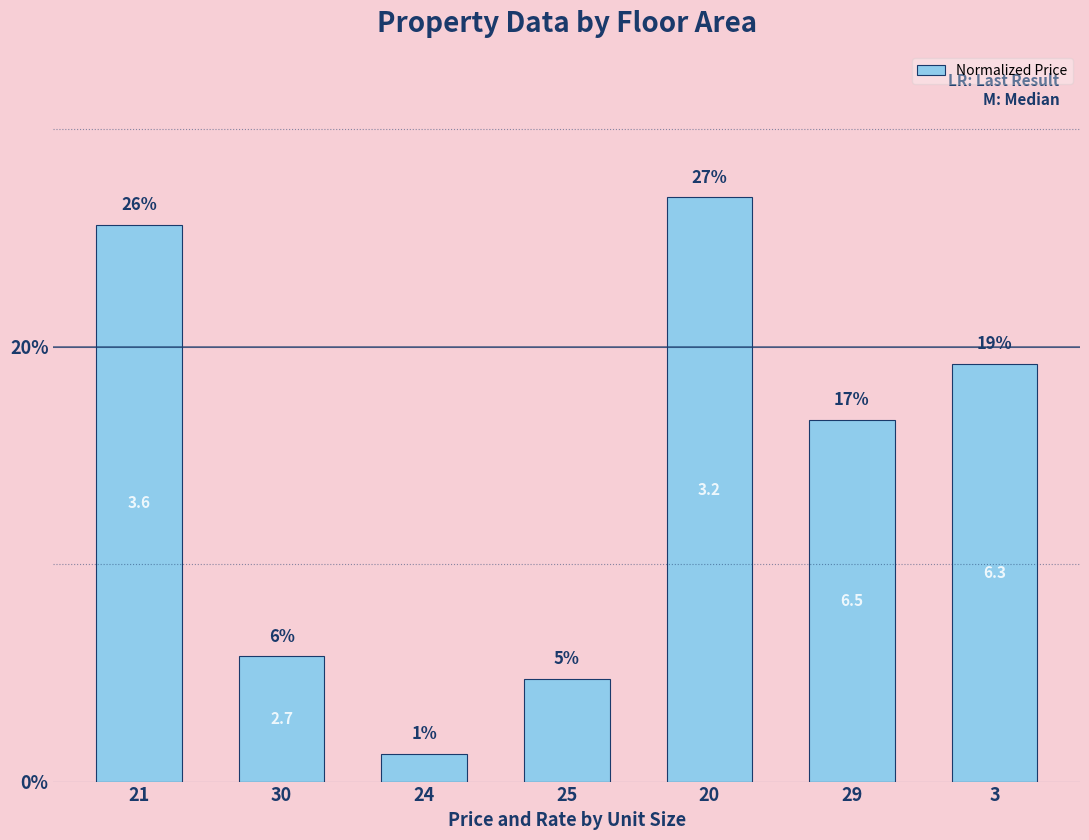

Where is the data nearest to the value 0?

24